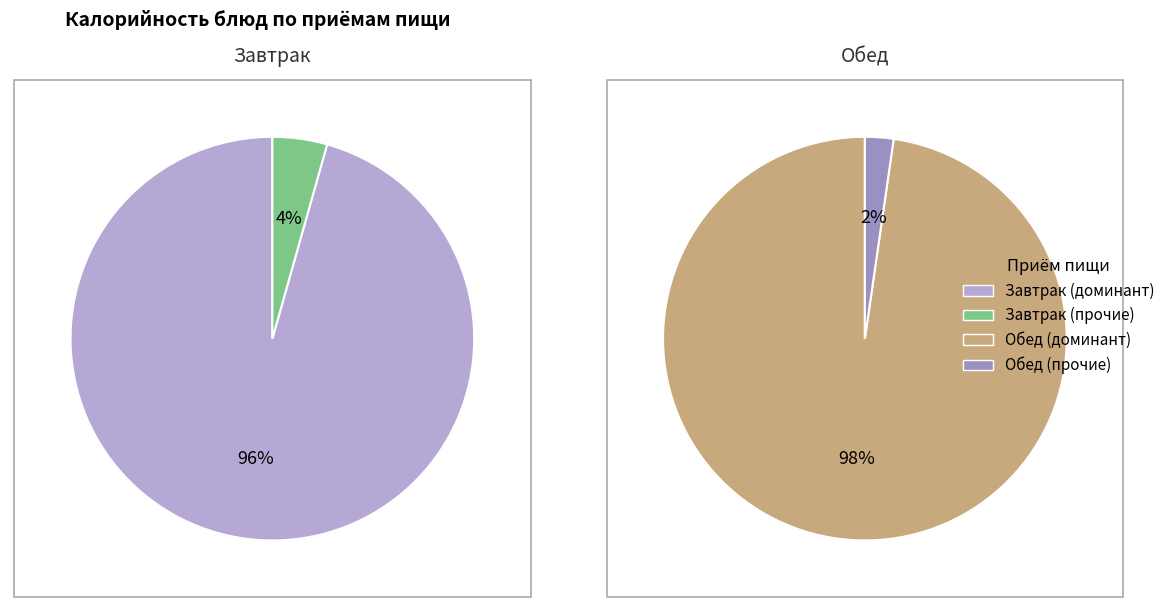

Is it true that Хлеб пшеничный is 16% of the pie?

False